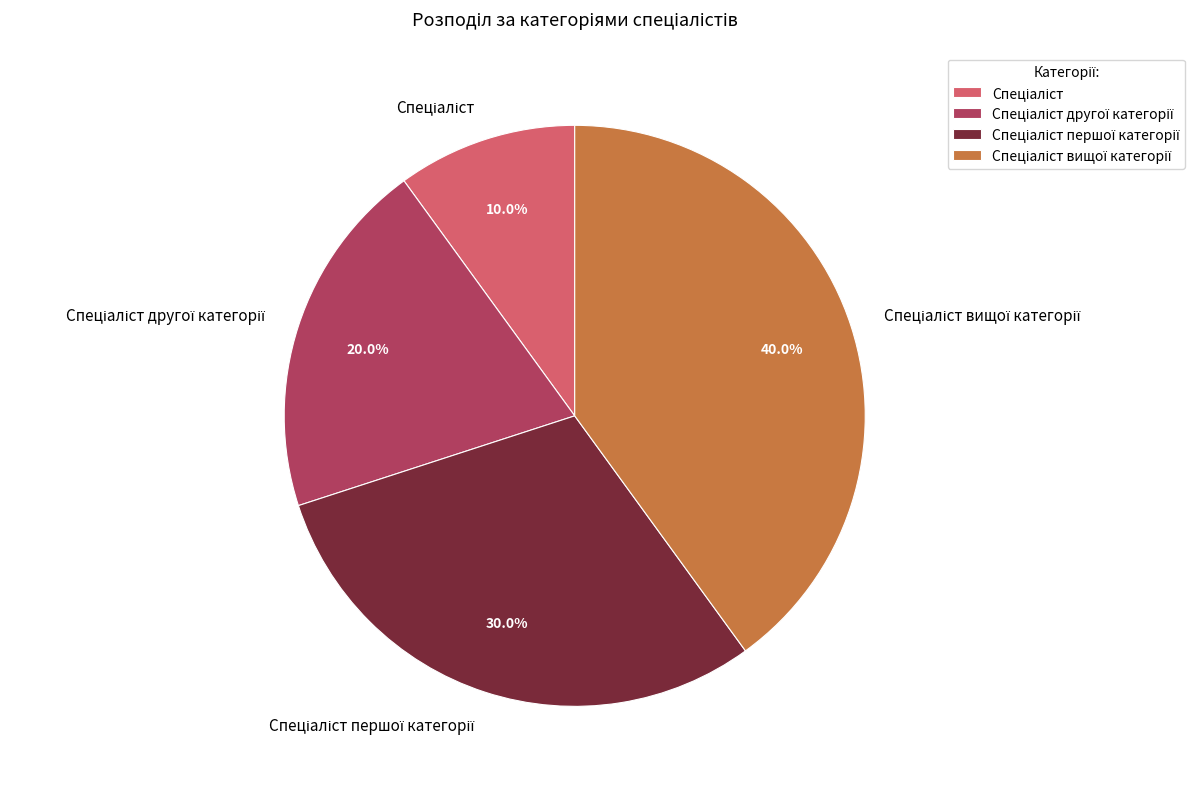

Does any single category account for the majority?

No